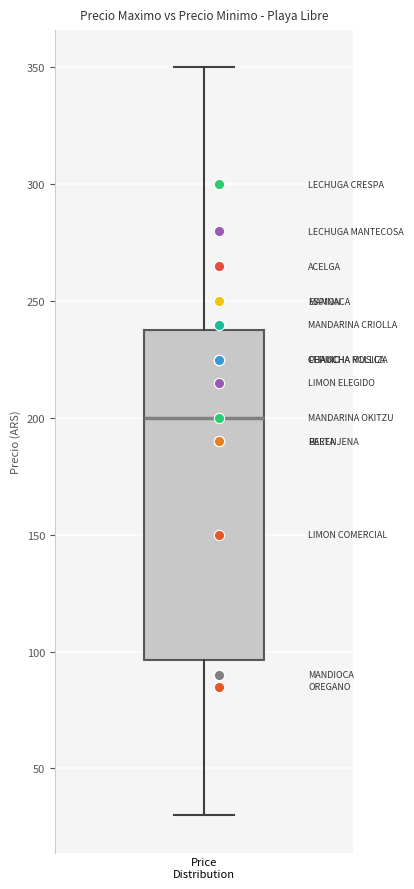

Transcribe this box plot: give where the median line is, the range the box spans, and where the two whiskers end, as read against the y-axis. The values are not printed on the chart, so give them approximately, as read against the axis.

median 200, box 95 to 240, whiskers 30 to 350